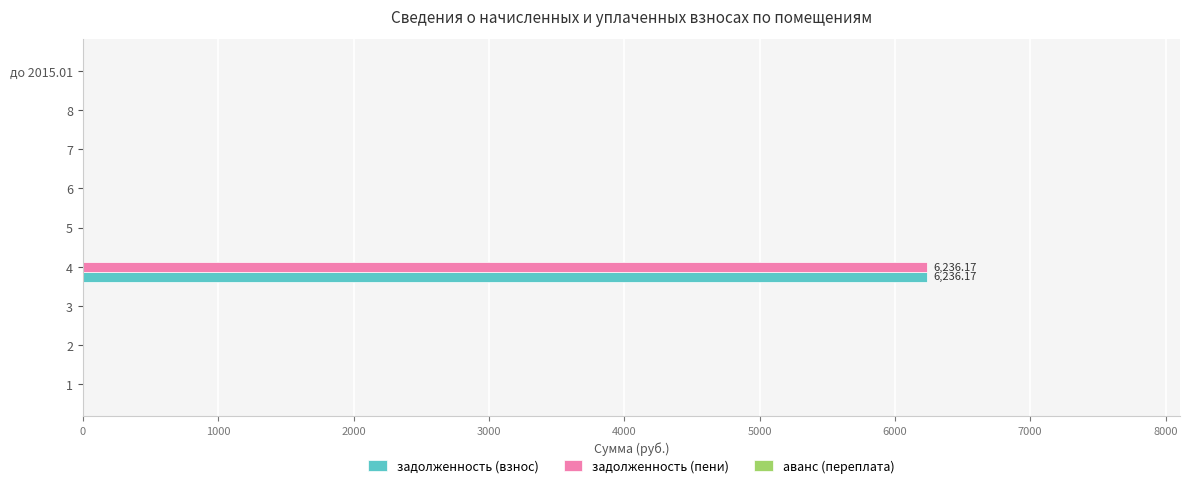

What is the sum of all задолженность (взнос) values?

6236.2